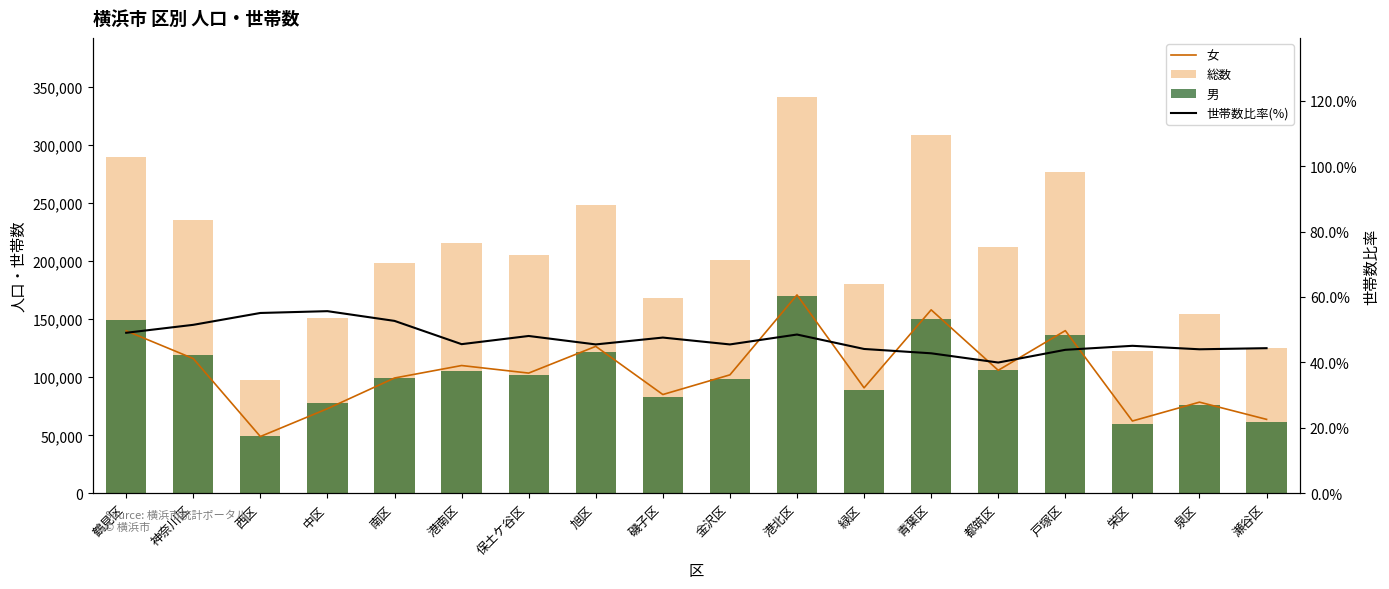

Which series changed the most between 神奈川区 and 戸塚区?

総数